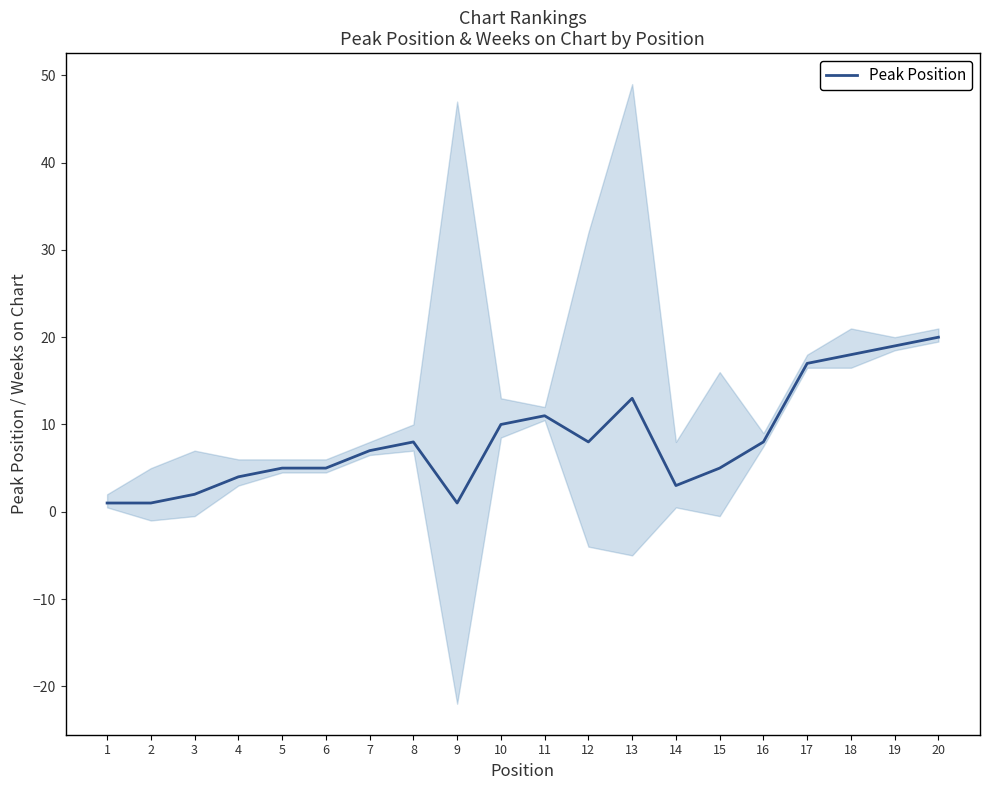

Does the chart display data point markers on the line(s)?

No